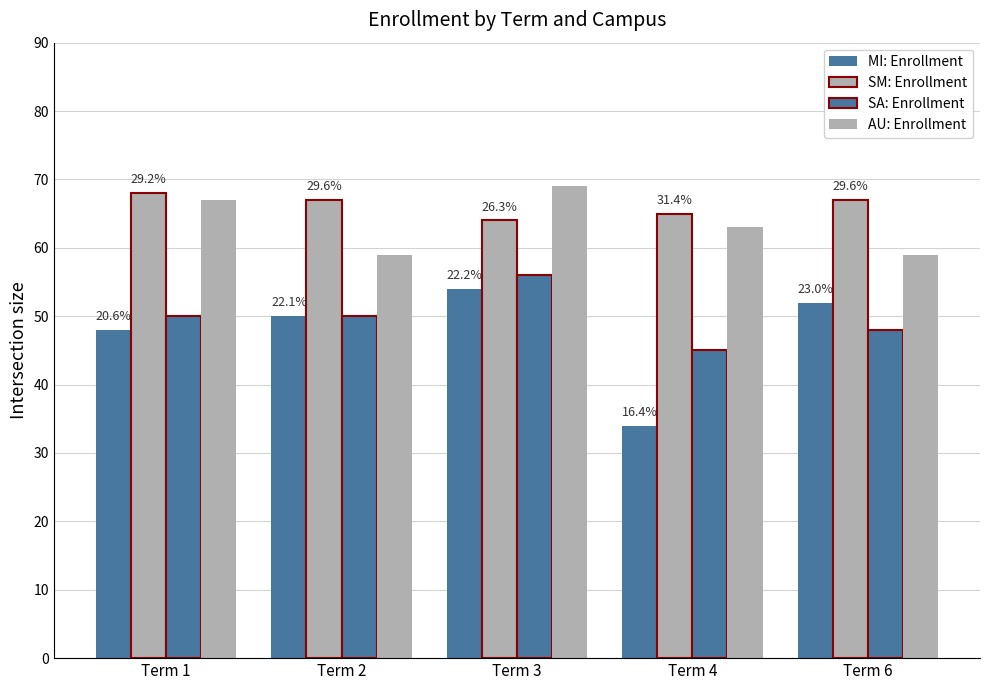

Reading left to right, what are all the values shown in this chart?

MI: Enrollment: Term 1=48	Term 2=50	Term 3=54	Term 4=34	Term 6=52
SM: Enrollment: Term 1=68	Term 2=67	Term 3=64	Term 4=65	Term 6=67
SA: Enrollment: Term 1=50	Term 2=50	Term 3=56	Term 4=45	Term 6=48
AU: Enrollment: Term 1=67	Term 2=59	Term 3=69	Term 4=63	Term 6=59